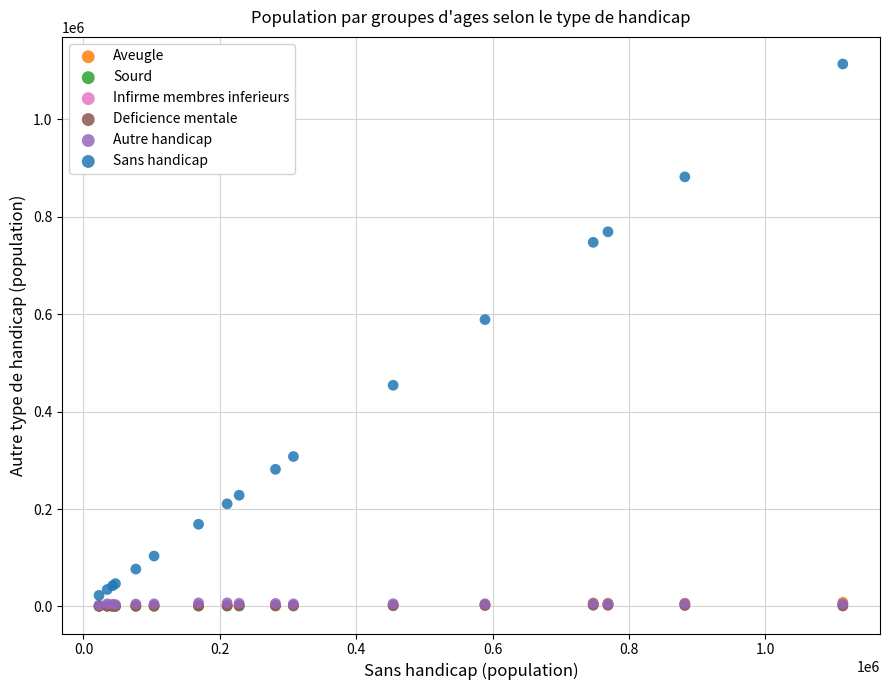

Which series contains the highest Y value?

Sans handicap